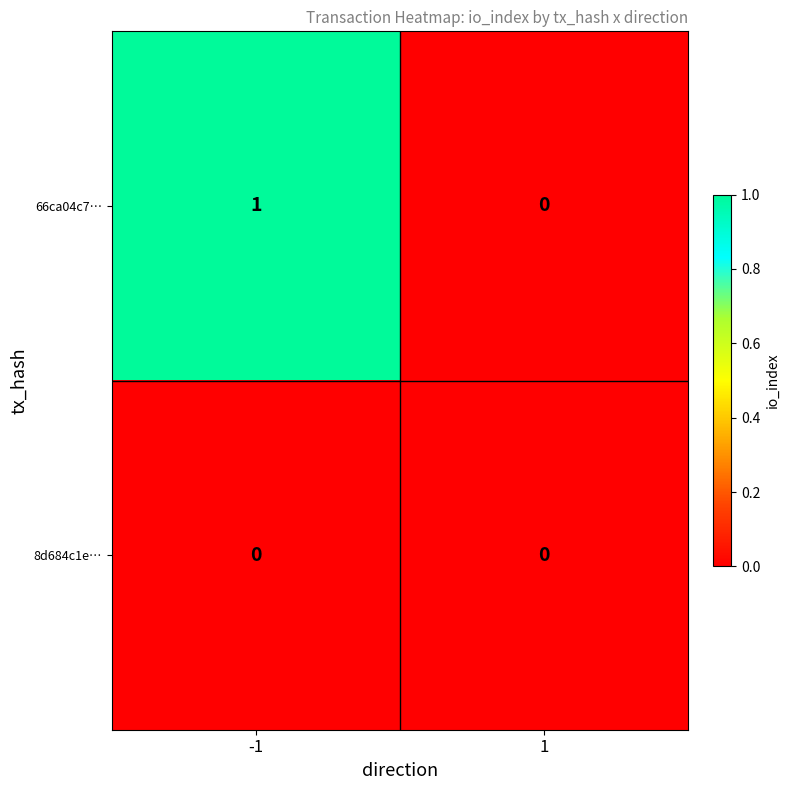

Reading right to left, extract all data points from this chart.

66ca04c7…: 1=0	-1=1
8d684c1e…: 1=0	-1=0